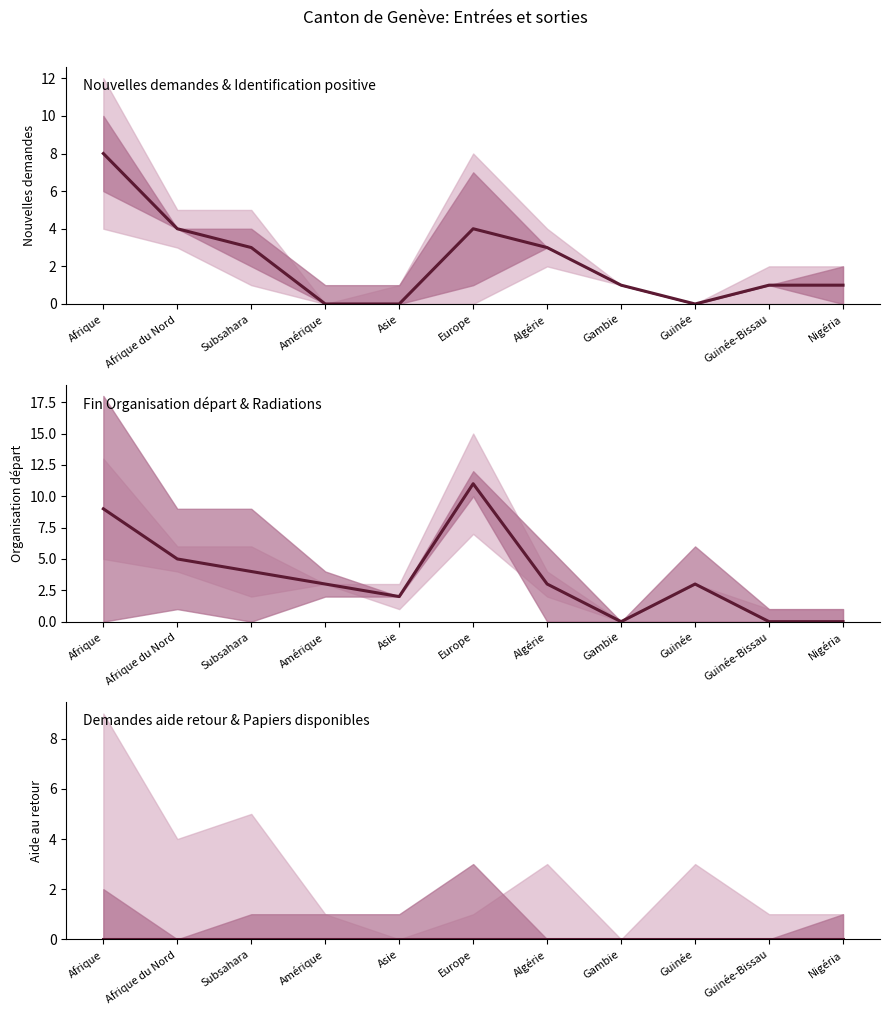

What is the label of the 10th point from the right?

Afrique du Nord